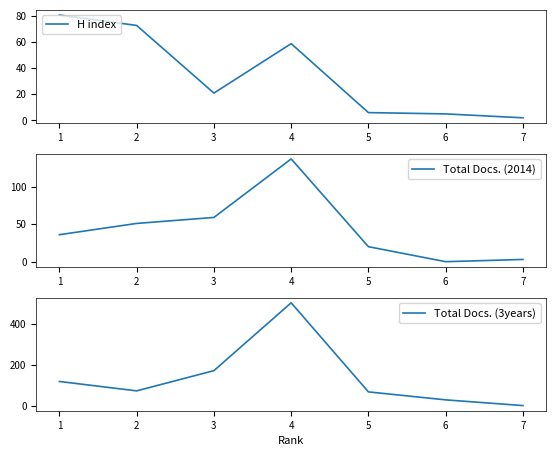

The value of H index at 3 is 13. True or false?

False